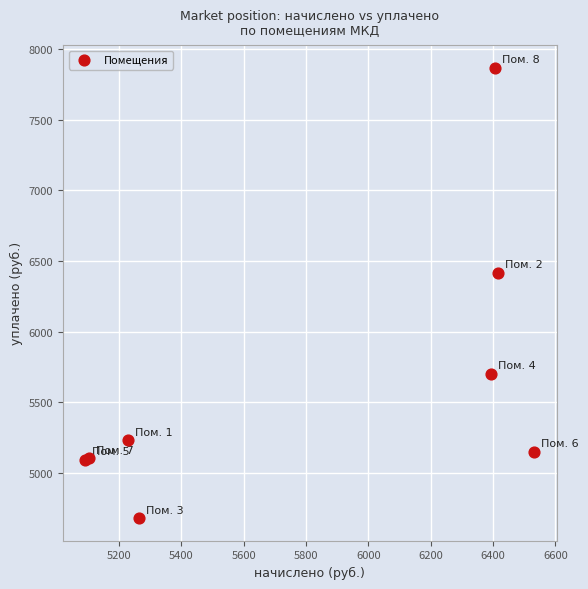

What Y value in the scatter plot is closest to 6274?

6416.6